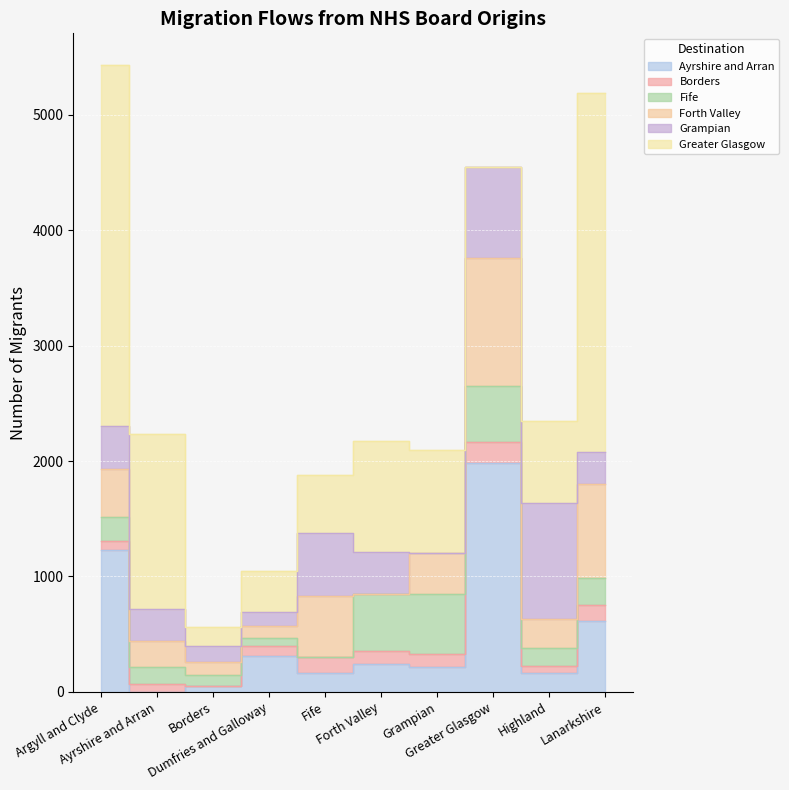

Count the number of data series in this chart.

6